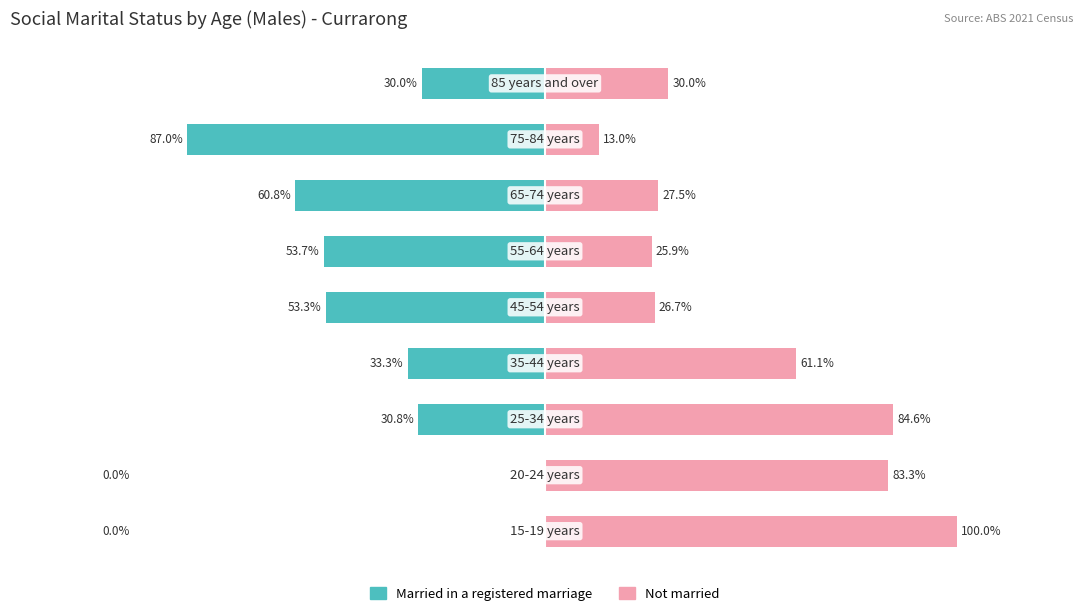

What is the minimum value shown in the chart?

-87.0